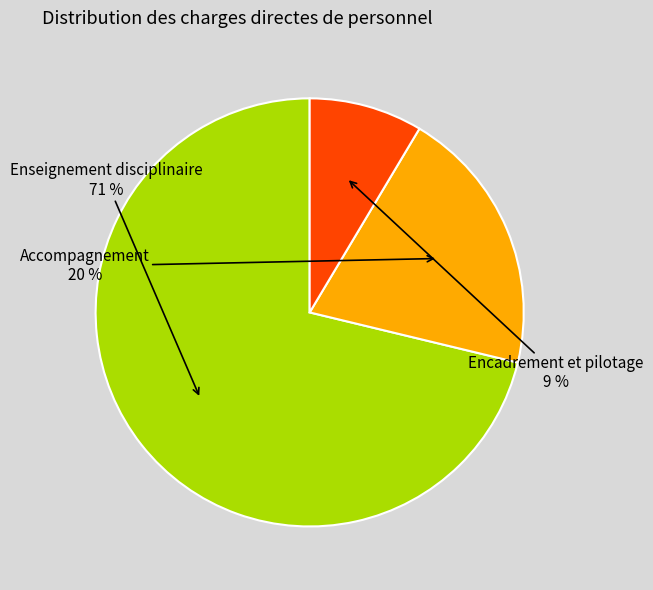

Rank the categories by value from lowest to highest.

Encadrement et pilotage, Accompagnement, Enseignement disciplinaire